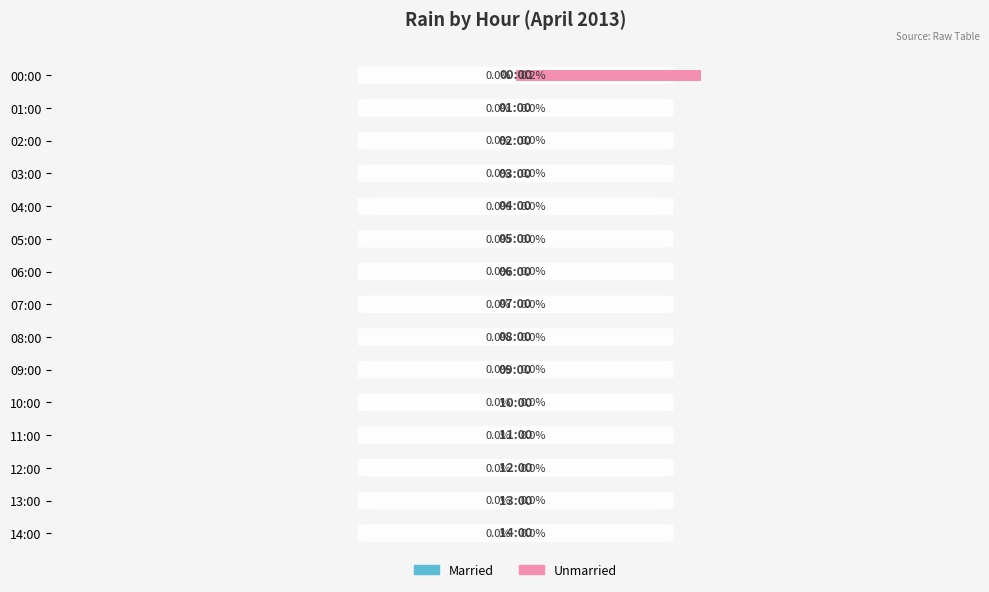

At which category does the chart reach its peak across all series?

00:00